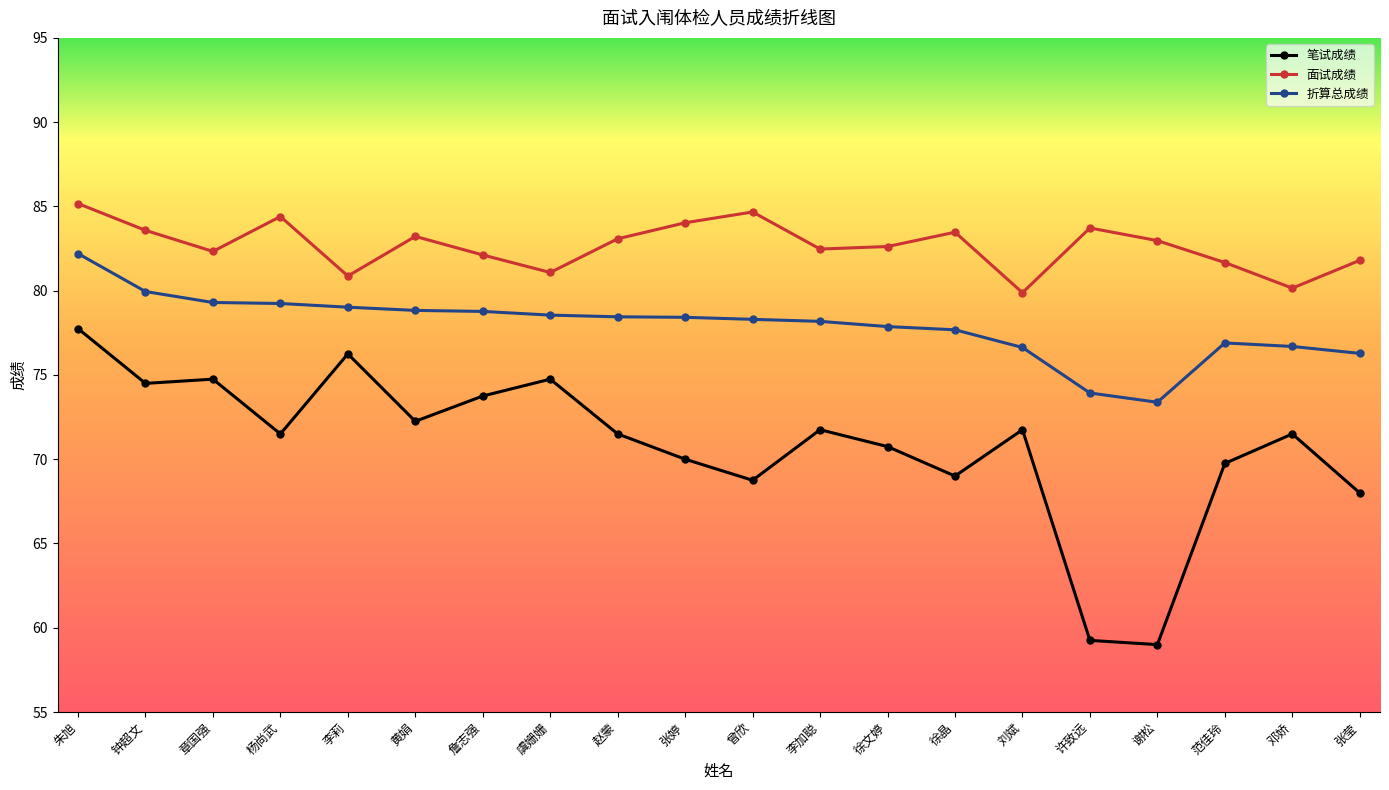

How many interior local valleys does the 面试成绩 series have?

6